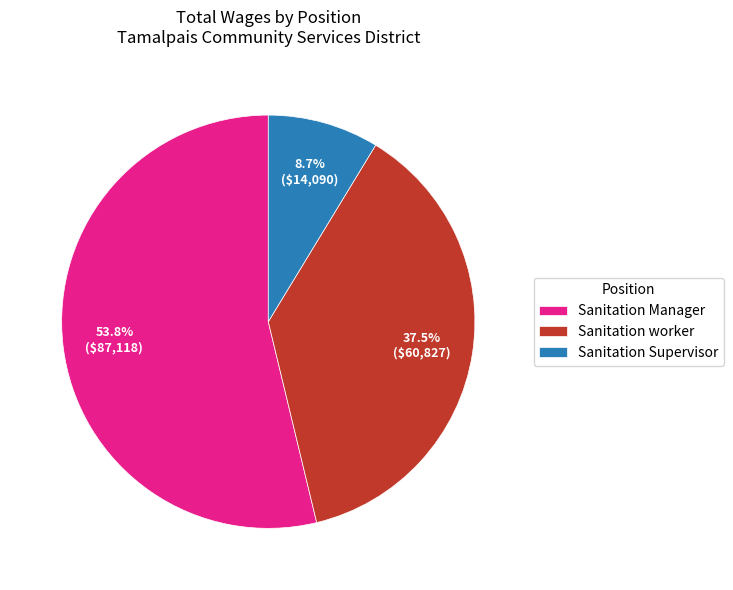

What is the smallest slice in the pie chart?

Sanitation Supervisor